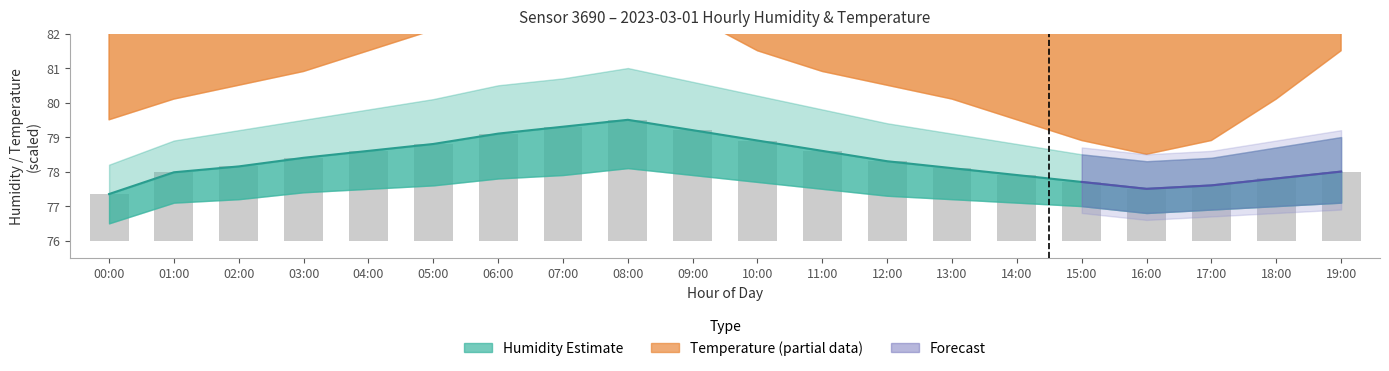

The value of humidity at 17:00 is 36.9. True or false?

False